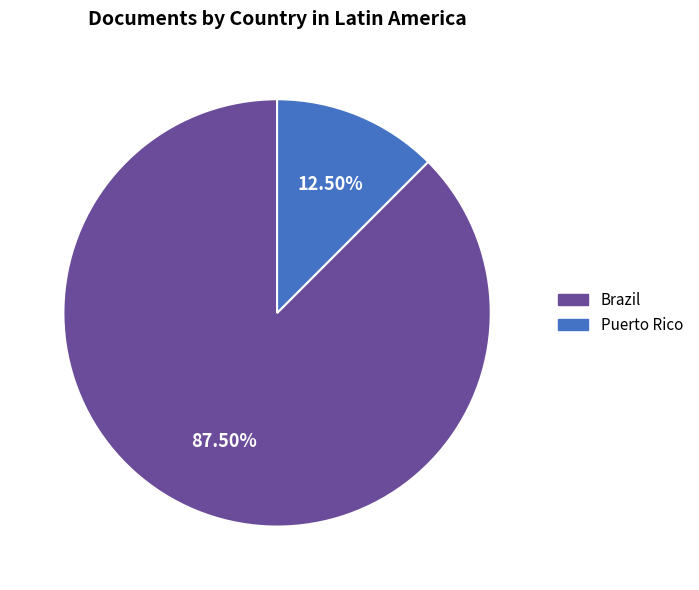

Which slice is the smallest?

Puerto Rico